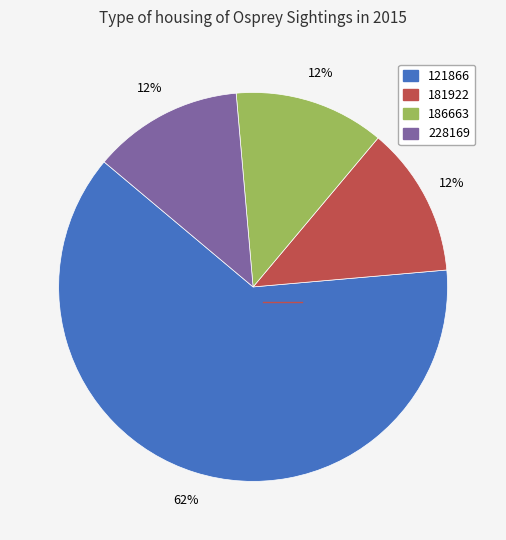

Between 121866 and 228169, which is larger?

121866